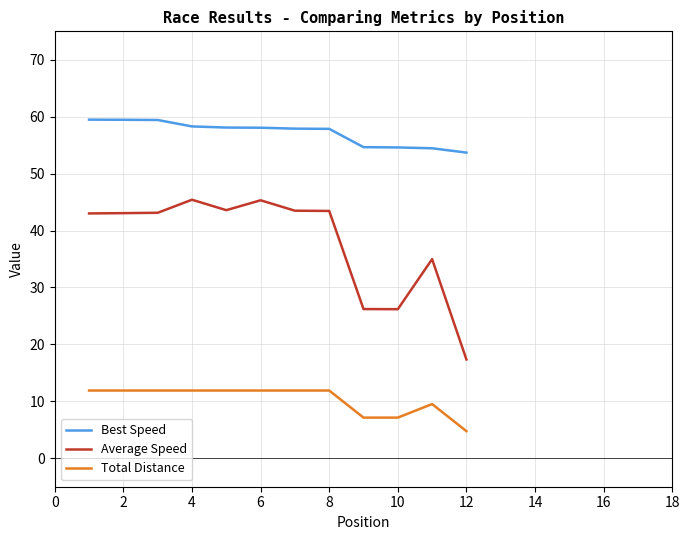

What is the smallest value displayed?

4.8